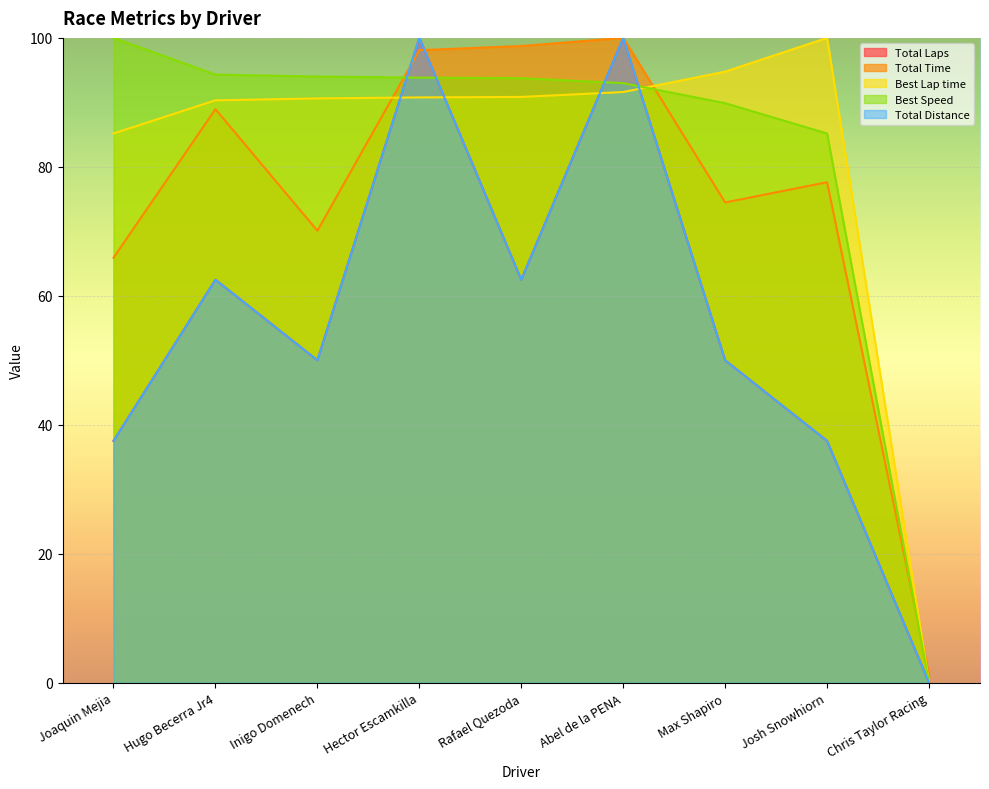

What is the approximate value of Total Laps at Inigo Domenech?

50.0